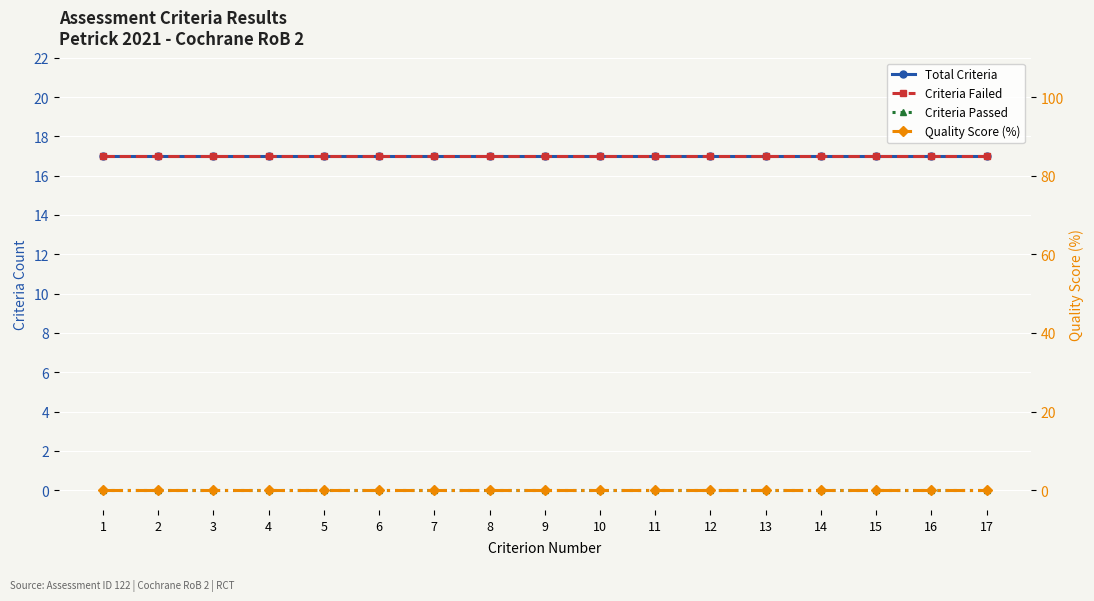

Between 17 and 2, which is larger?

17